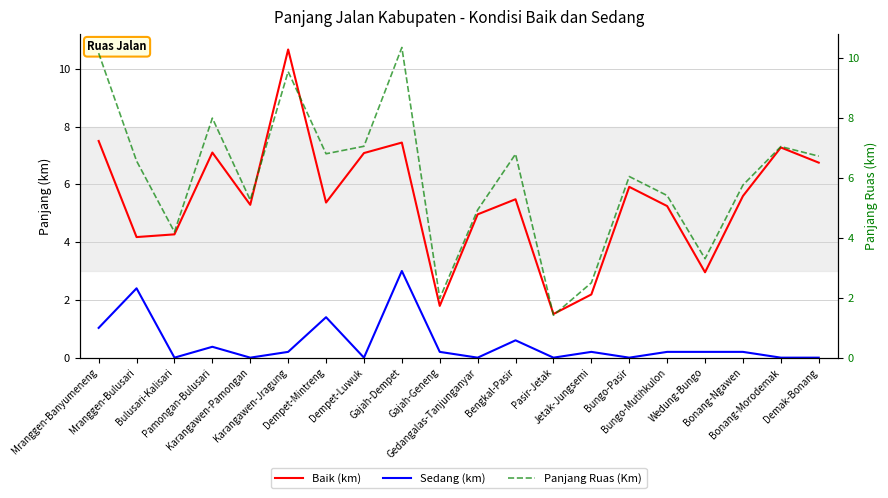

What is the value of the Baik (km) point at the 17th from the left?

3.0